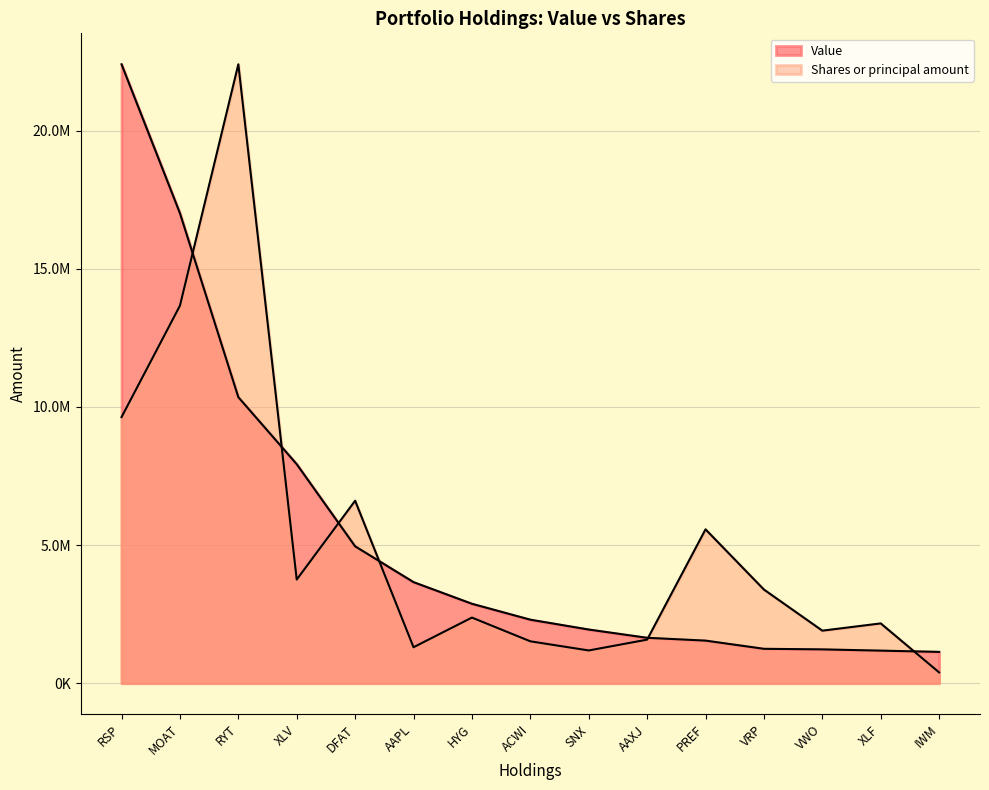

Rank the series at VRP from lowest to highest value.

Value, Shares or principal amount